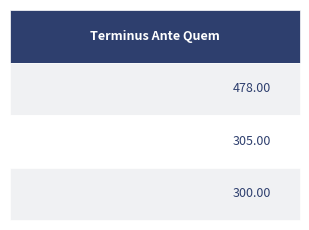

The value at IGCH 1472 is 187. True or false?

False